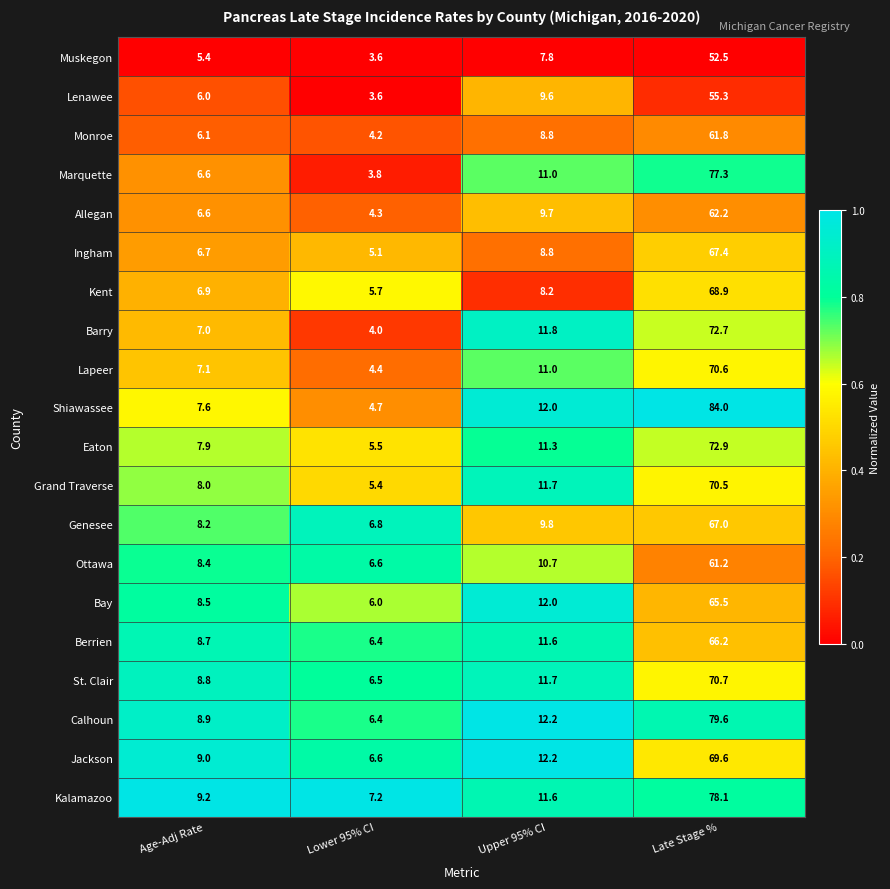

At which category does the chart reach its peak across all series?

Late Stage %